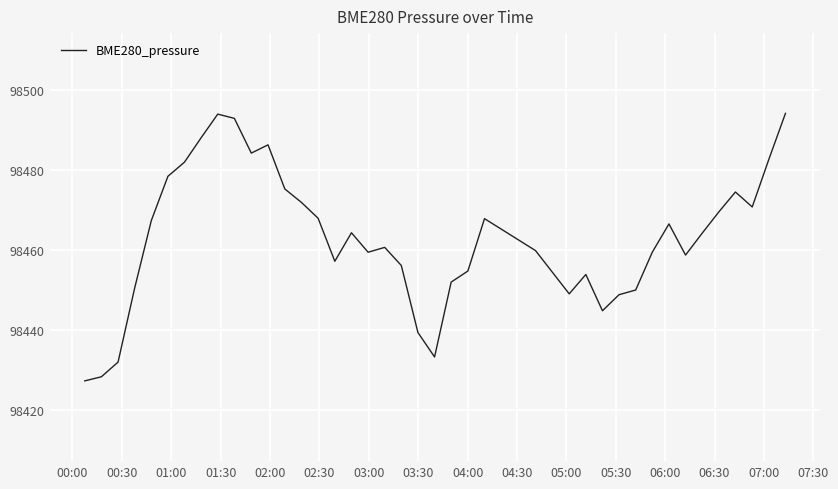

Does the chart display data point markers on the line(s)?

No